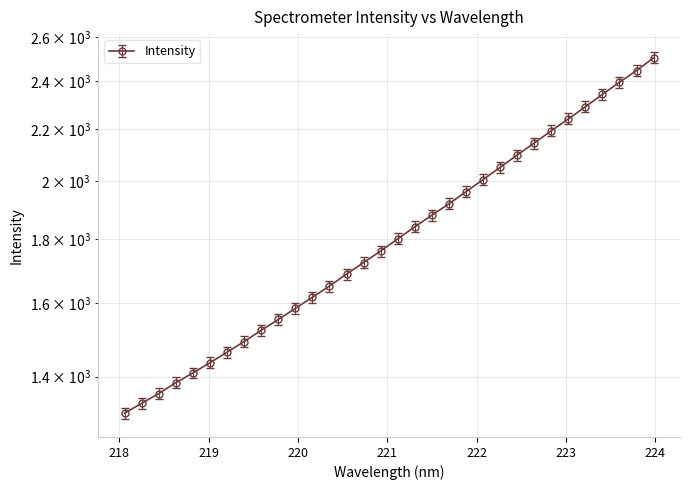

Reading left to right, what are all the values shown in this chart?

1309.6	1333.2	1357.1	1384.4	1409.3	1435.8	1463.7	1492.3	1523.5	1553.7	1585.4	1618.0	1651.6	1687.9	1723.7	1760.5	1800.2	1840.0	1879.4	1918.9	1961.5	2005.6	2050.8	2097.3	2143.8	2192.2	2240.2	2290.5	2342.8	2395.4	2446.8	2504.2